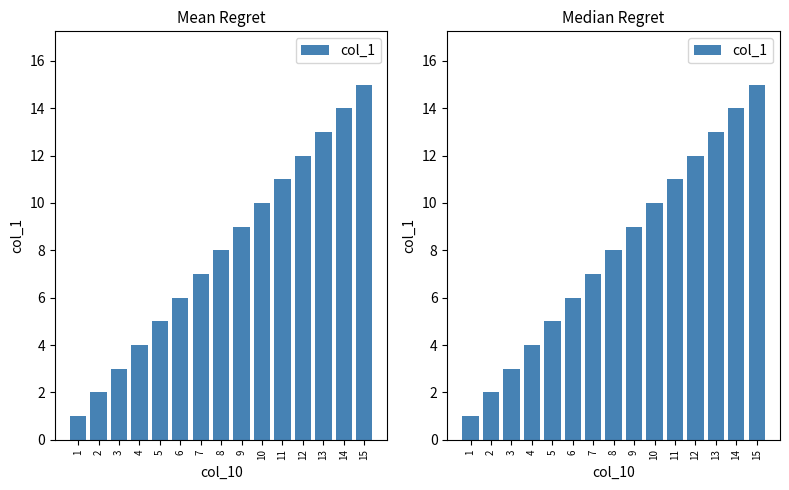

What is the difference between the second highest and second lowest values?

12